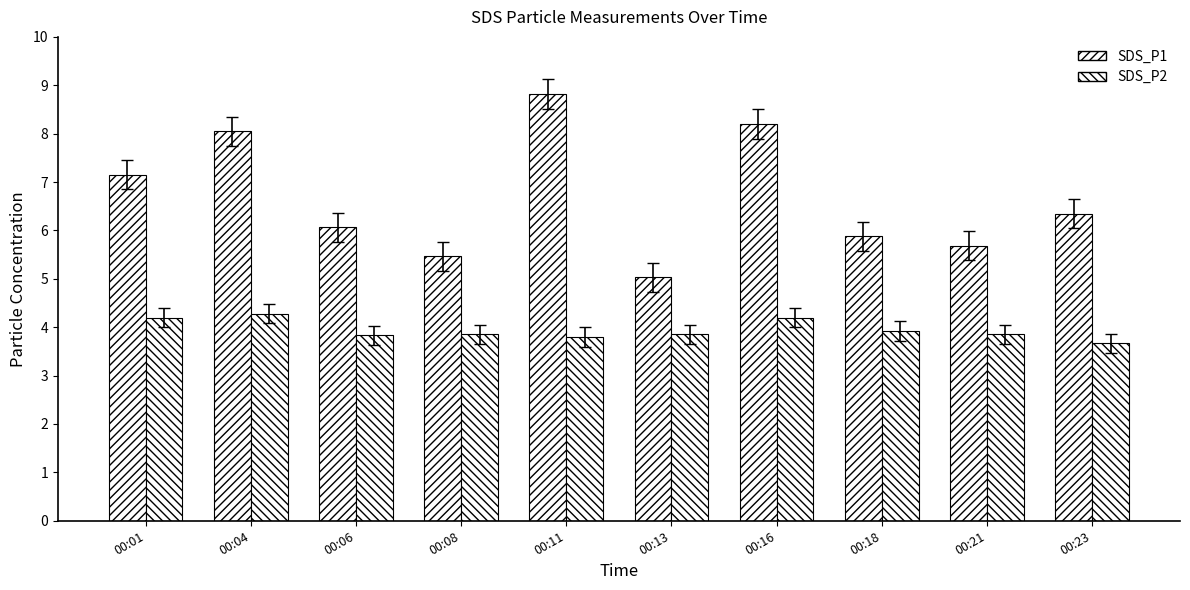

The value of SDS_P2 at 00:01 is 1.5. True or false?

False